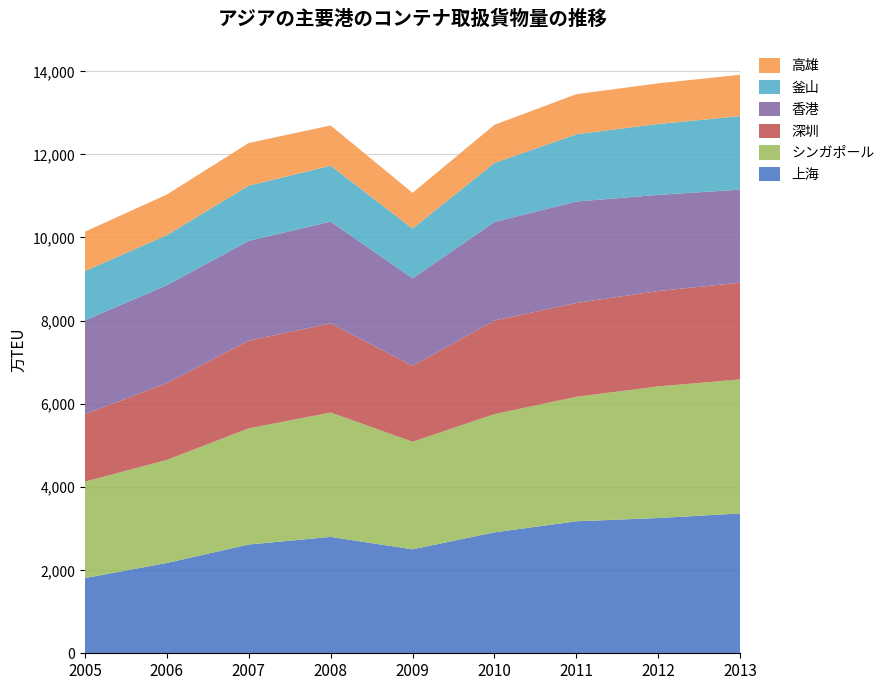

Reading left to right, transcribe all the data shown in this chart.

上海: 2005=1808	2006=2171	2007=2615	2008=2798	2009=2500	2010=2908	2011=3174	2012=3253	2013=3362
シンガポール: 2005=2319	2006=2479	2007=2794	2008=2992	2009=2587	2010=2843	2011=2994	2012=3165	2013=3224
深圳: 2005=1620	2006=1847	2007=2110	2008=2141	2009=1825	2010=2251	2011=2257	2012=2294	2013=2328
香港: 2005=2260	2006=2354	2007=2400	2008=2449	2009=2104	2010=2370	2011=2438	2012=2312	2013=2235
釜山: 2005=1184	2006=1204	2007=1326	2008=1345	2009=1198	2010=1419	2011=1618	2012=1704	2013=1769
高雄: 2005=947	2006=977	2007=1026	2008=968	2009=858	2010=918	2011=964	2012=978	2013=994